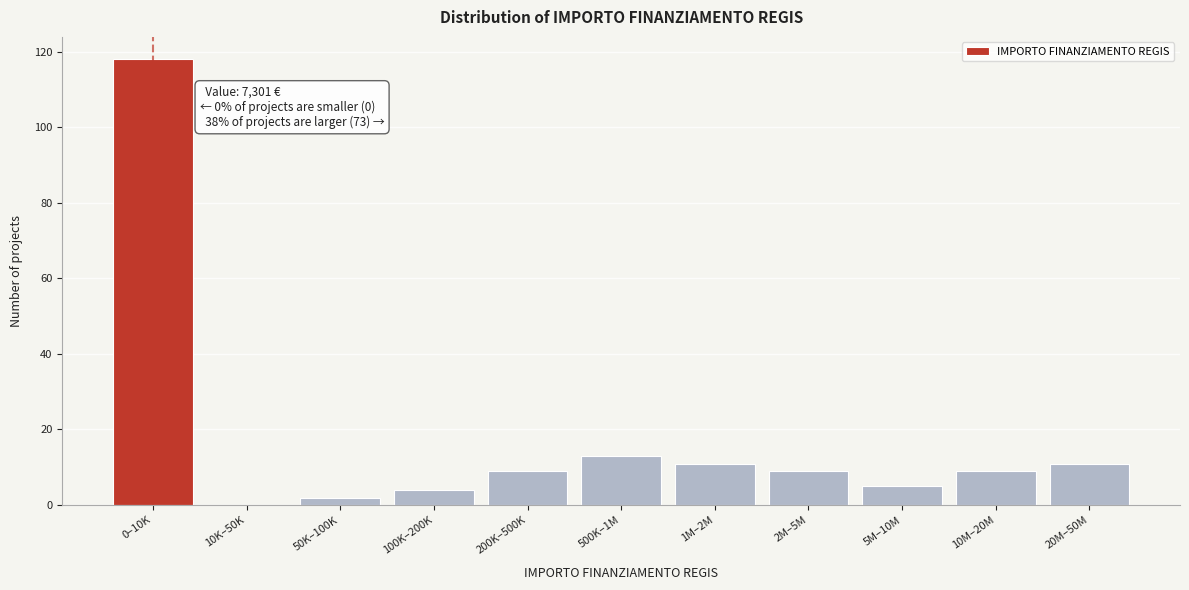

Reading right to left, extract all data points from this chart.

20M–50M=11	10M–20M=9	5M–10M=5	2M–5M=9	1M–2M=11	500K–1M=13	200K–500K=9	100K–200K=4	50K–100K=2	10K–50K=0	0–10K=118